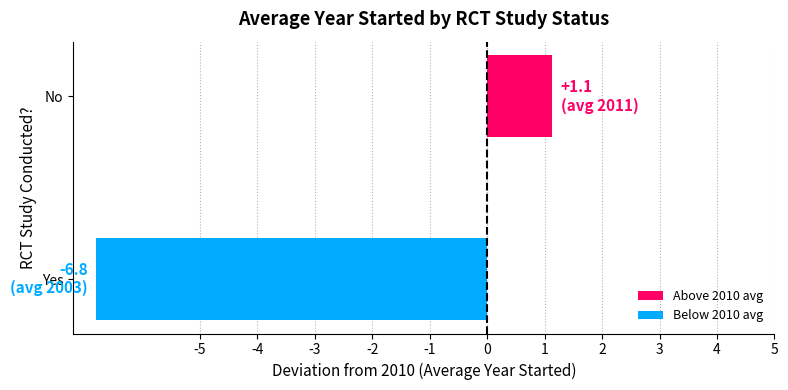

List the labels in order of value, smallest first.

Yes, No